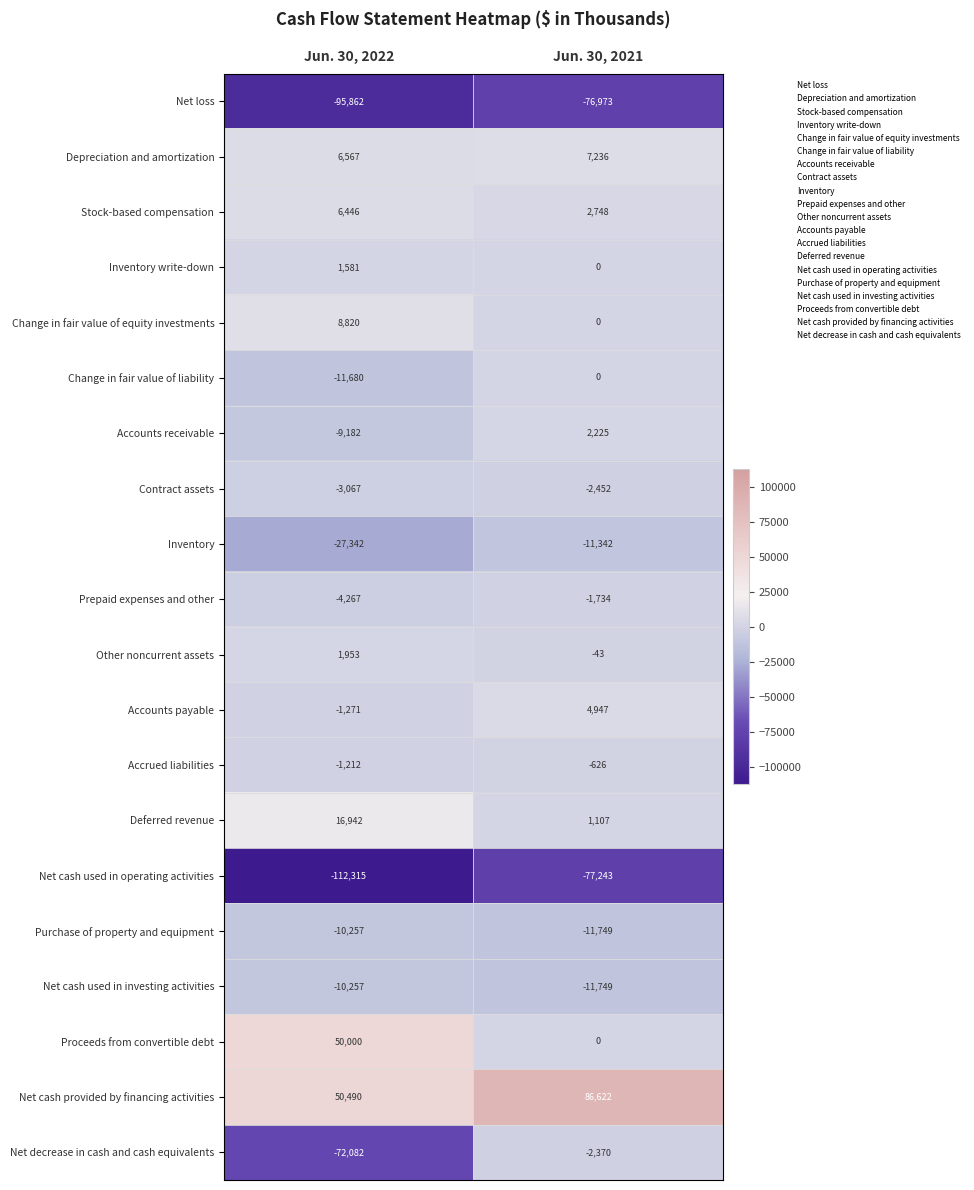

Which label corresponds to the smallest value in the chart?

Jun. 30, 2022